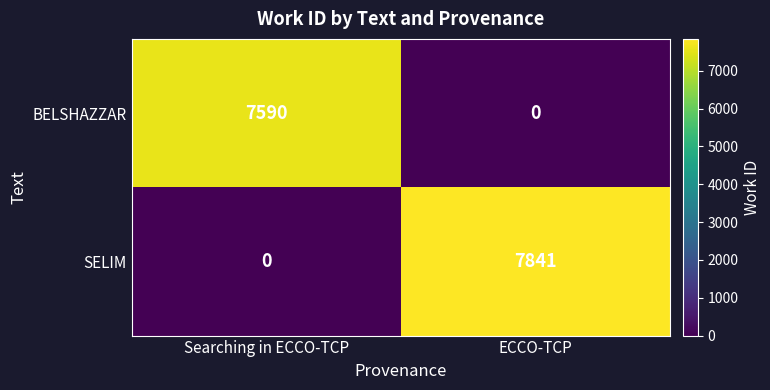

Which series has the largest range (max minus min)?

SELIM